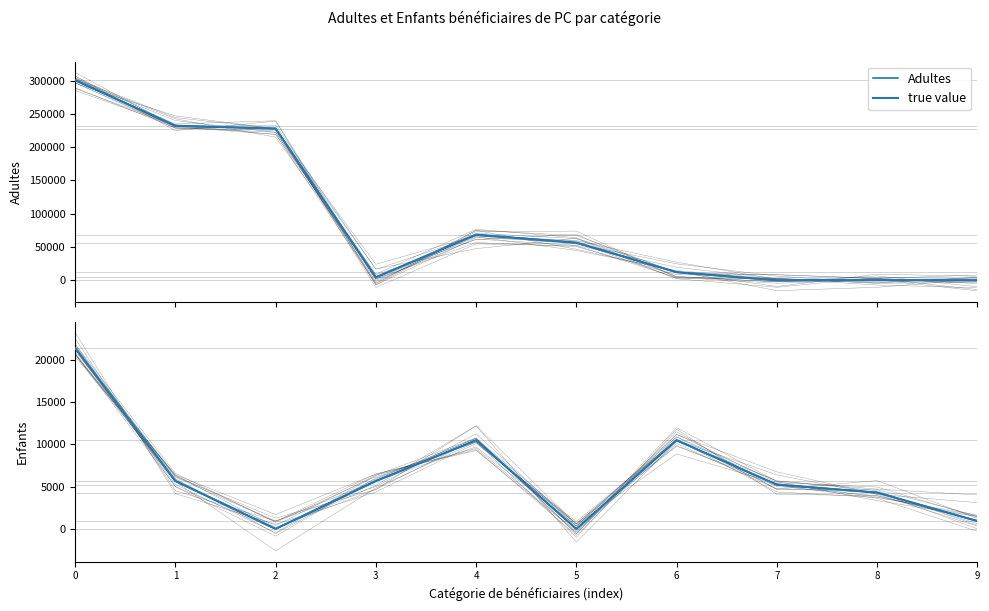

True or false: Enfants and Adultes cross at least once.

True